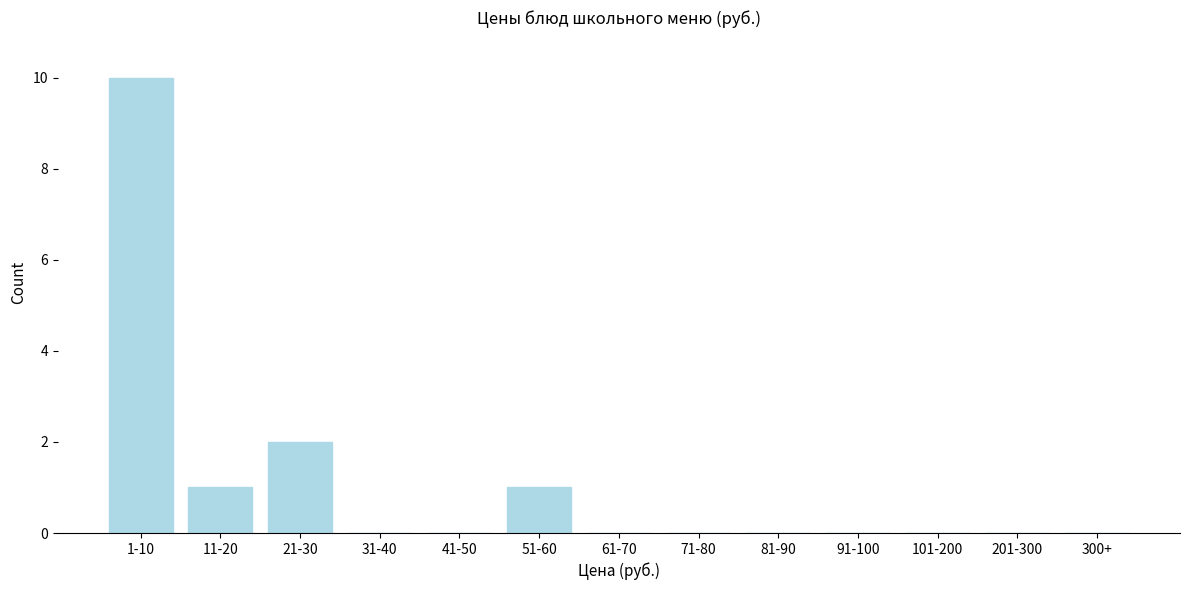

Reading right to left, extract all data points from this chart.

300+=0	201-300=0	101-200=0	91-100=0	81-90=0	71-80=0	61-70=0	51-60=1	41-50=0	31-40=0	21-30=2	11-20=1	1-10=10